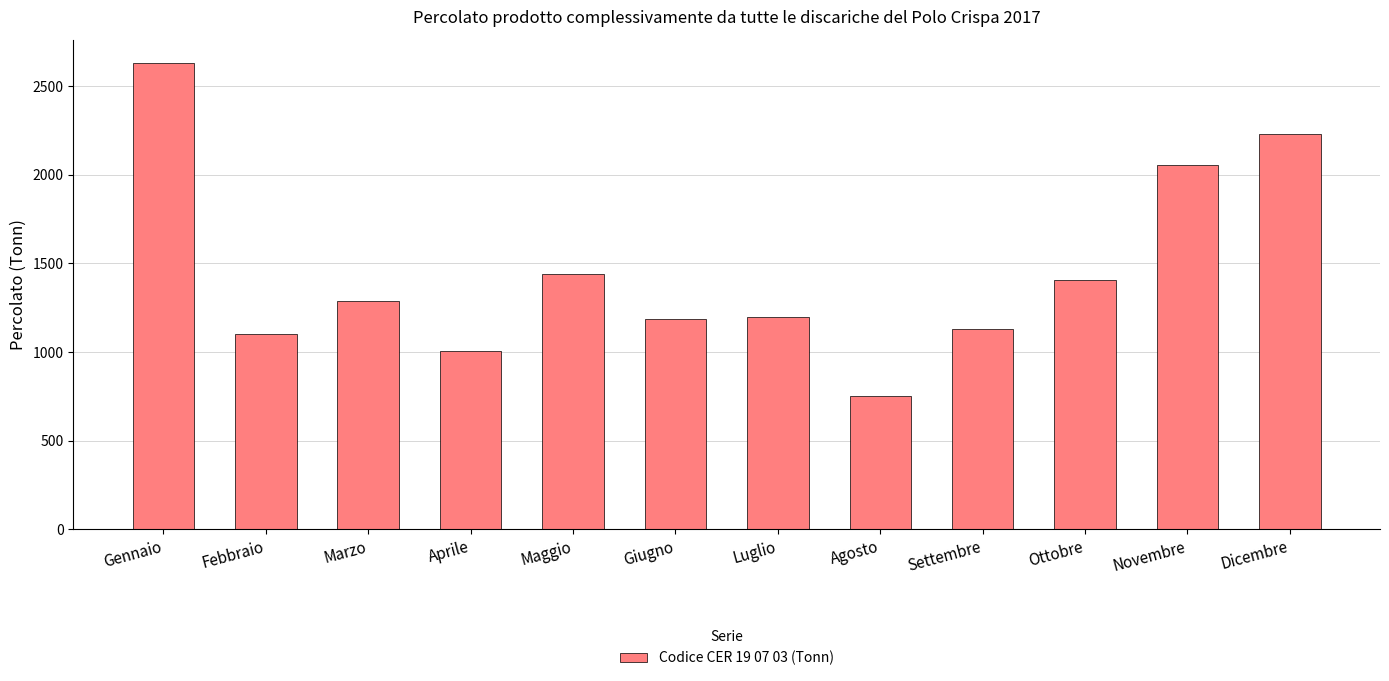

What is the sum of the values at Marzo and Aprile?

2293.8